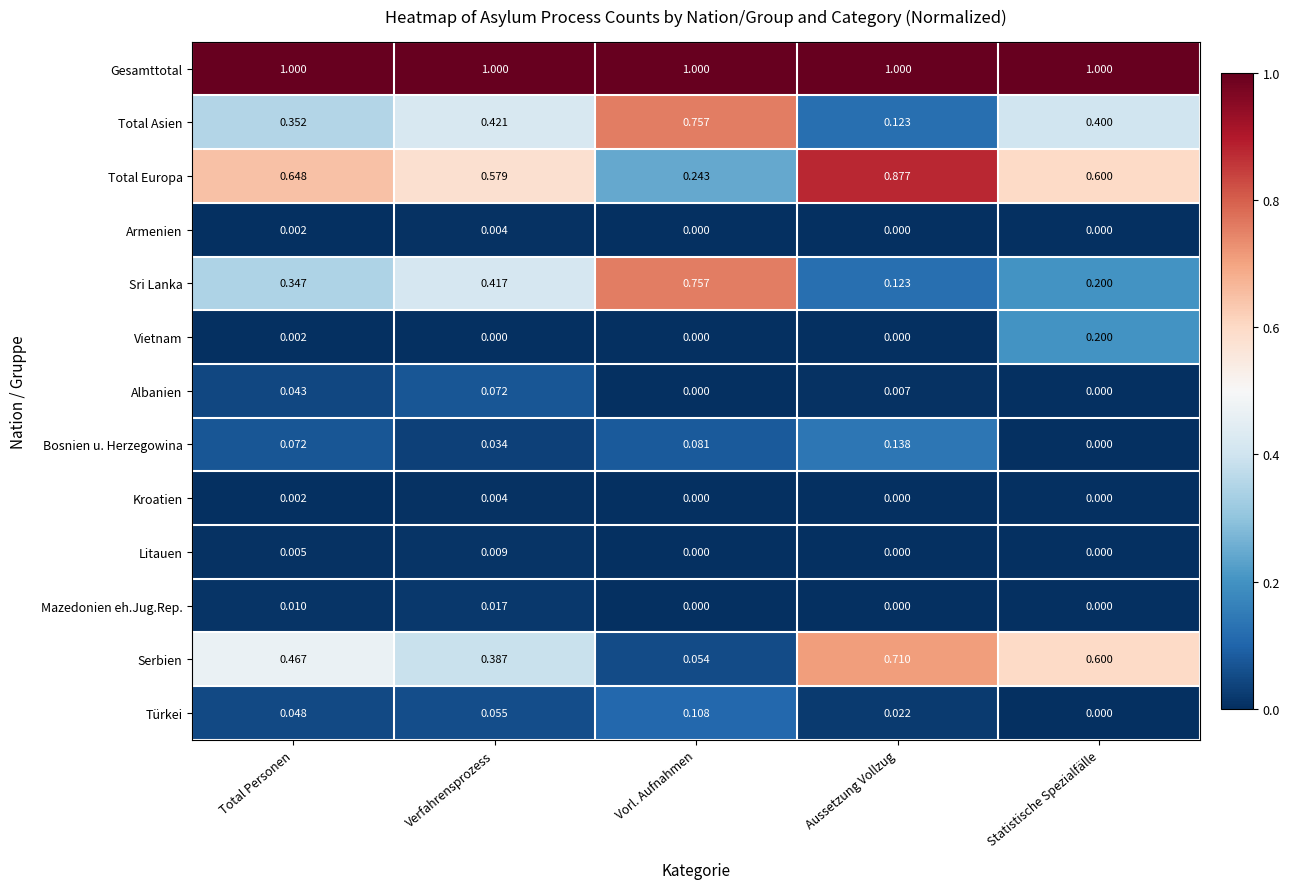

Is the value of Türkei at Vorl. Aufnahmen greater than the value of Vietnam at Vorl. Aufnahmen?

Yes